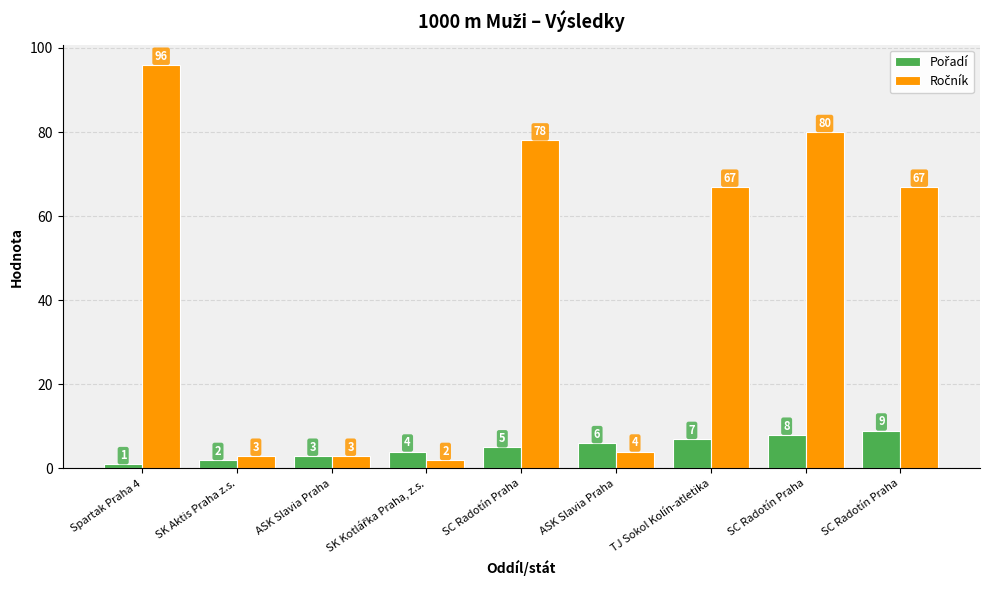

Rank the series by their maximum value, from highest to lowest.

Ročník, Pořadí